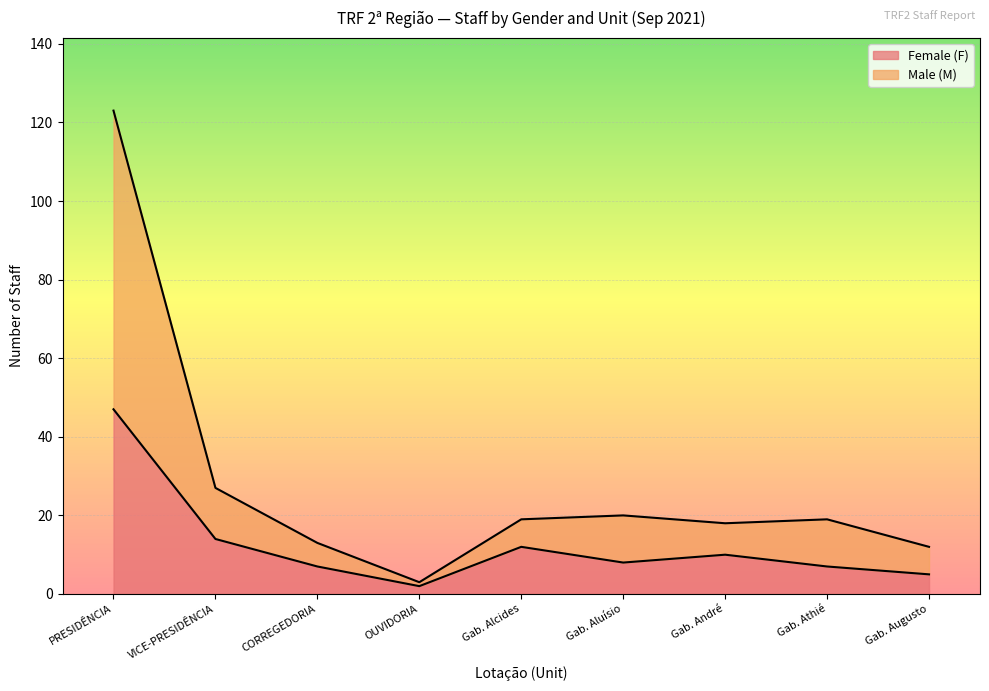

True or false: Male (M) has a value of 123 at PRESIDÊNCIA.

True